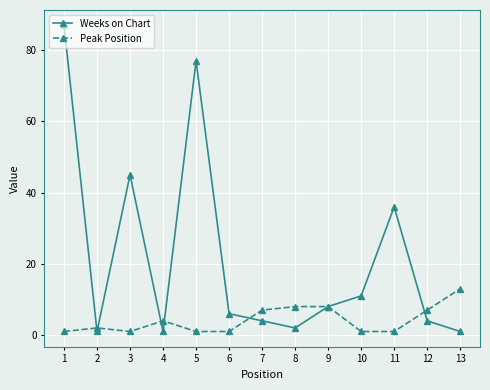

At which category is the sum across all series the highest?

1